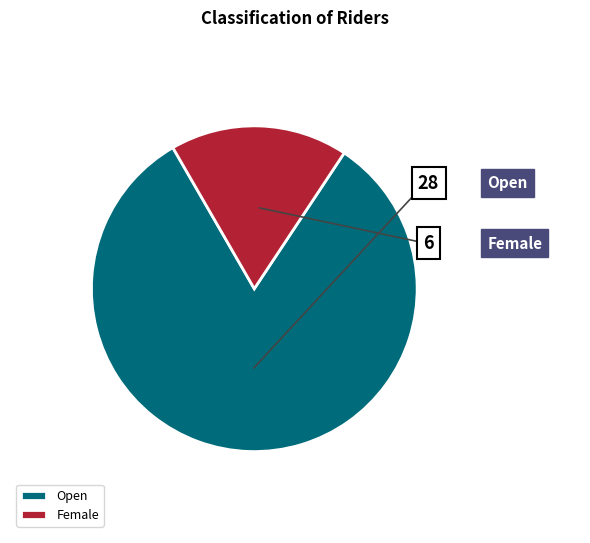

True or false: Open accounts for 76% of the total.

False